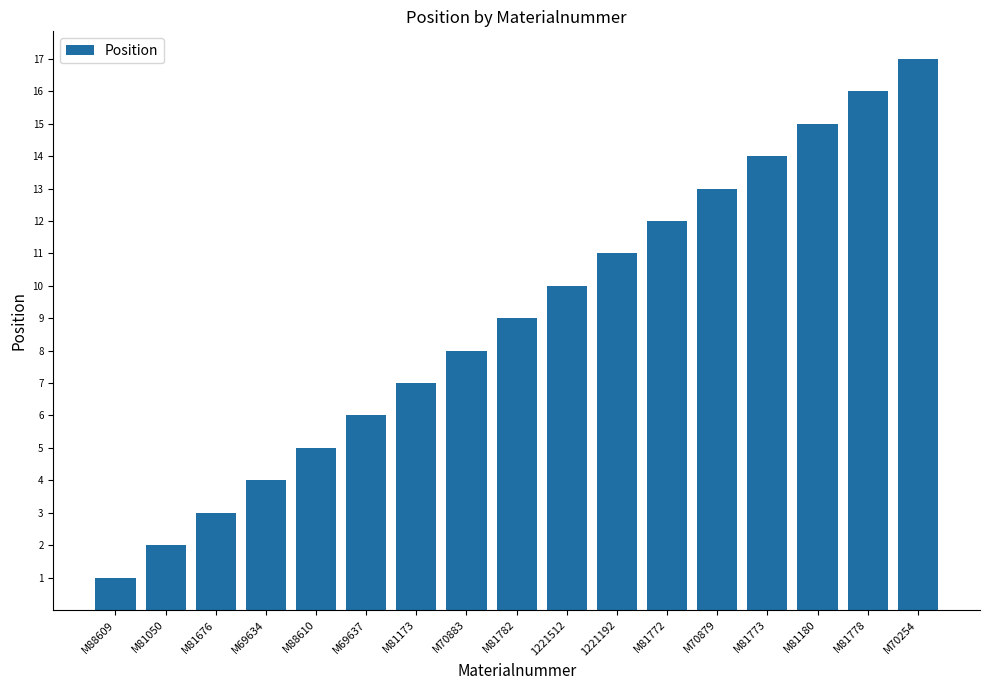

Reading right to left, extract all data points from this chart.

M70254=17	M81778=16	M81180=15	M81773=14	M70879=13	M81772=12	1221192=11	1221512=10	M81782=9	M70883=8	M81173=7	M69637=6	M88610=5	M69634=4	M81676=3	M81050=2	M88609=1